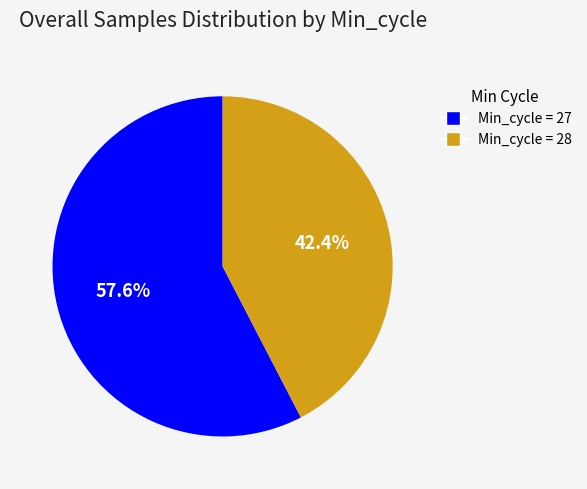

Is there a majority slice in this chart?

Yes